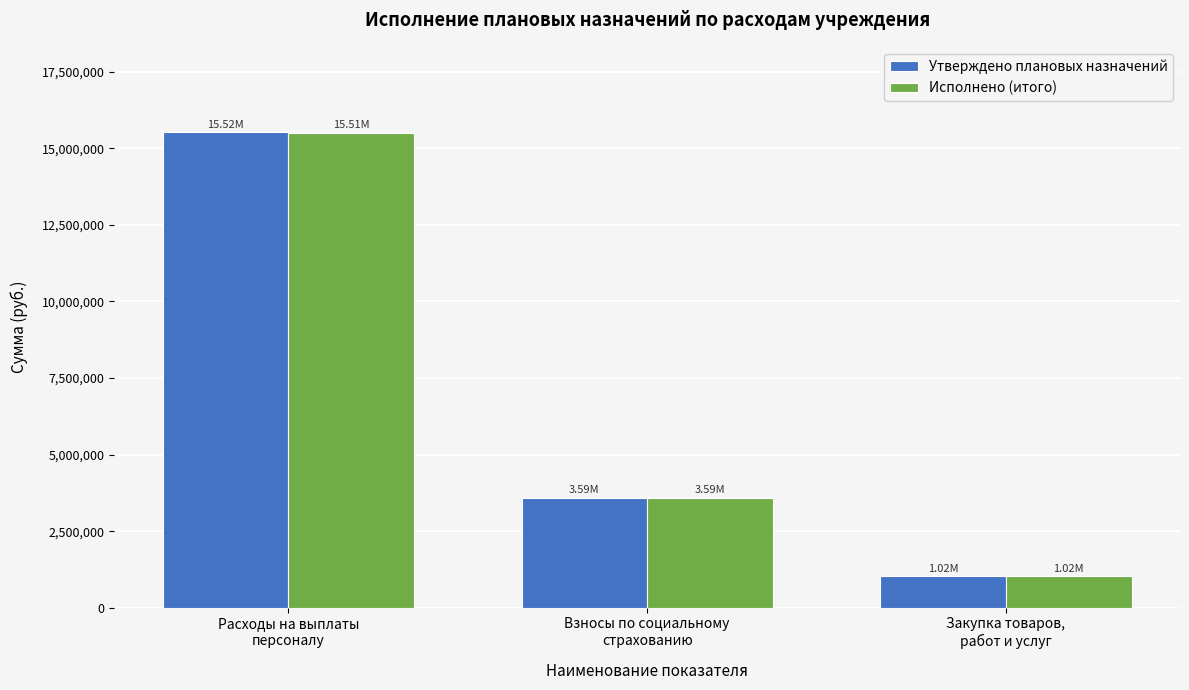

Is the value of Утверждено плановых назначений at Взносы по социальному
страхованию greater than the value of Исполнено (итого) at Расходы на выплаты
персоналу?

No